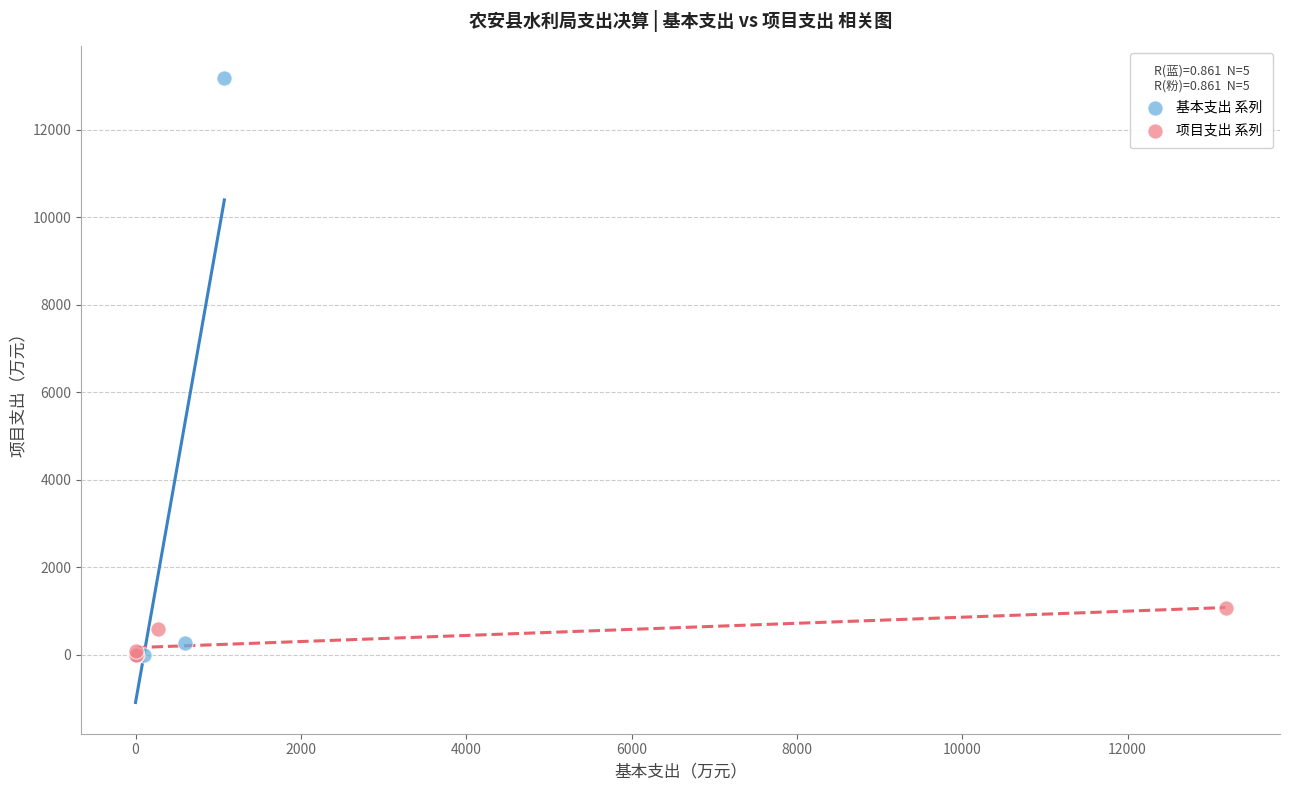

Which series contains the highest Y value?

基本支出 系列